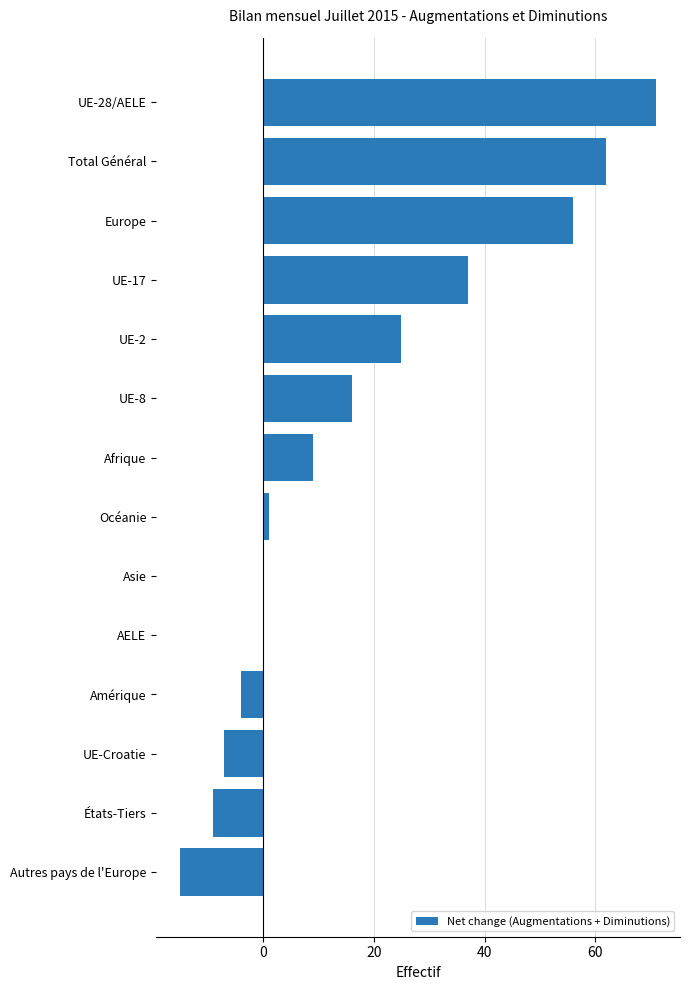

What is the sum of all values?

242